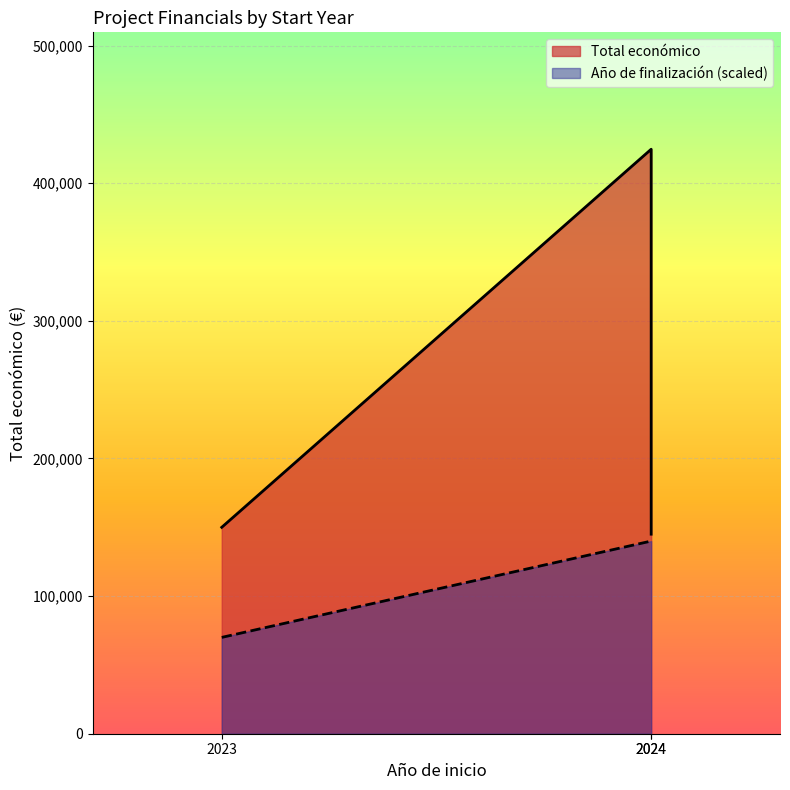

How many series are shown in this chart?

2